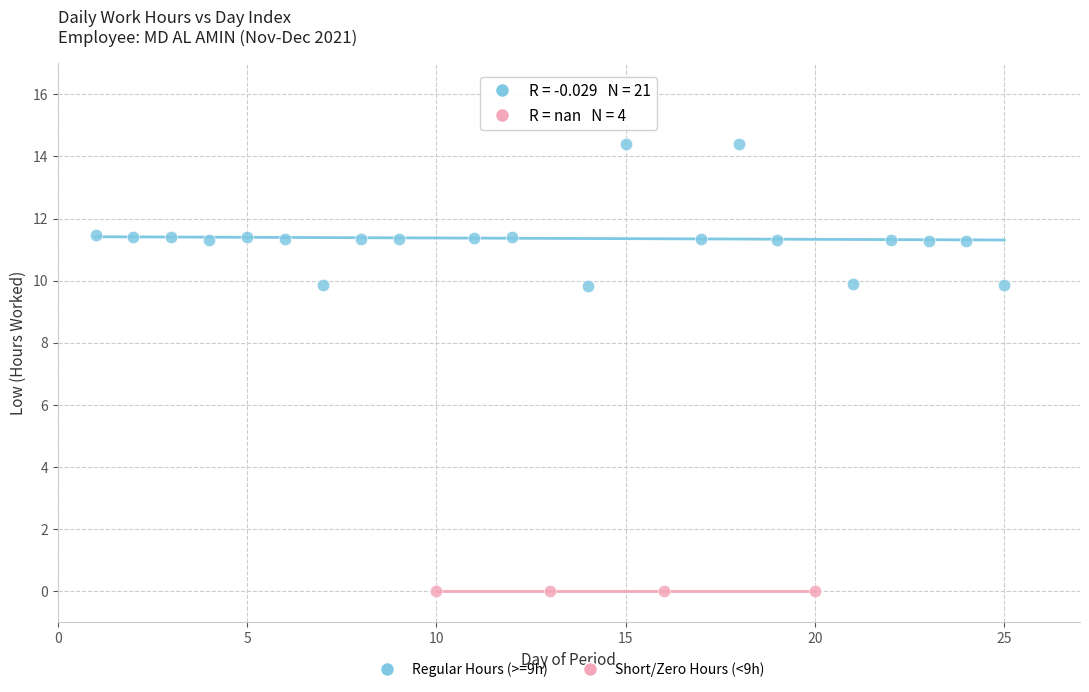

Which series reaches the maximum Y coordinate?

Regular Hours (>=9h)